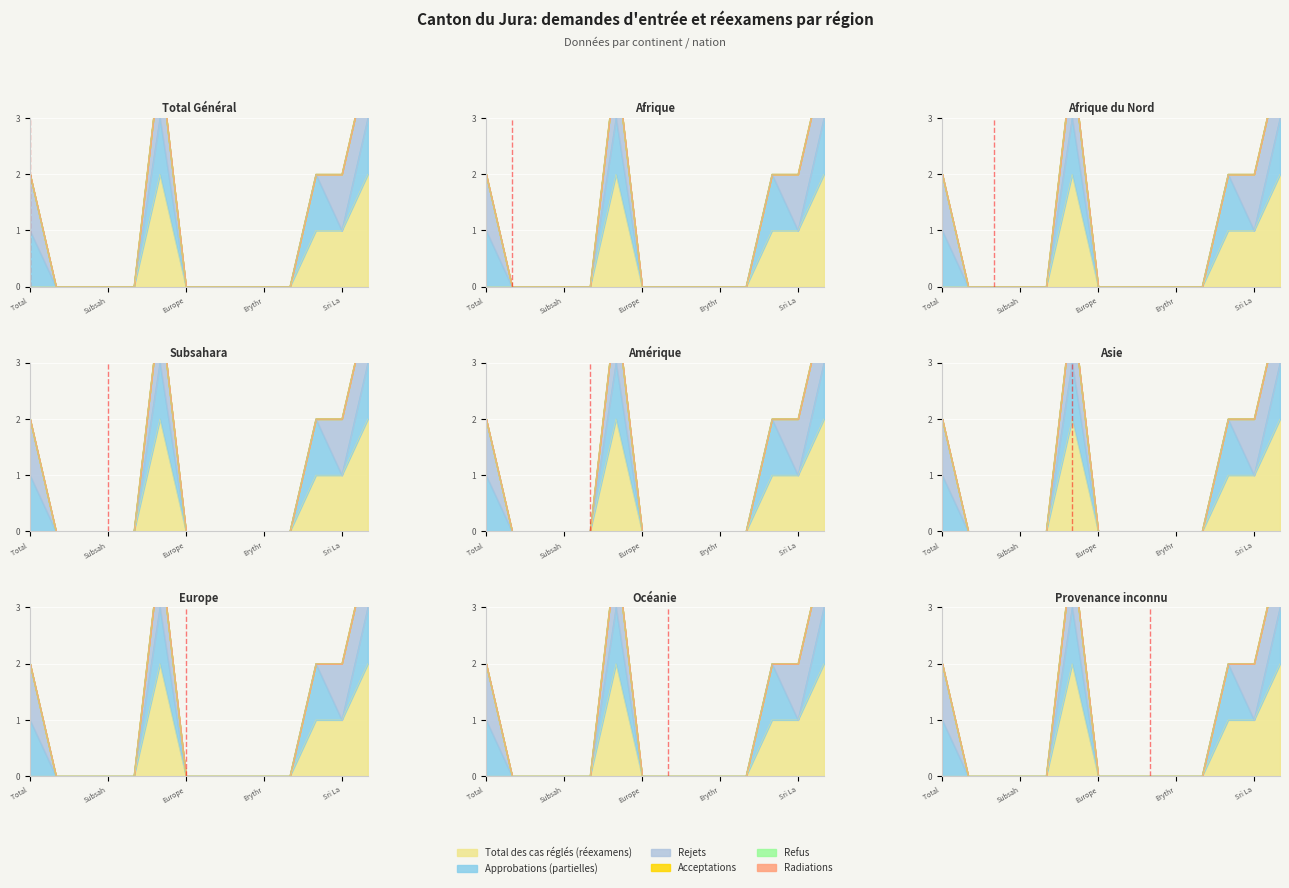

True or false: Acceptations and Approbations (partielles) intersect in this chart.

False